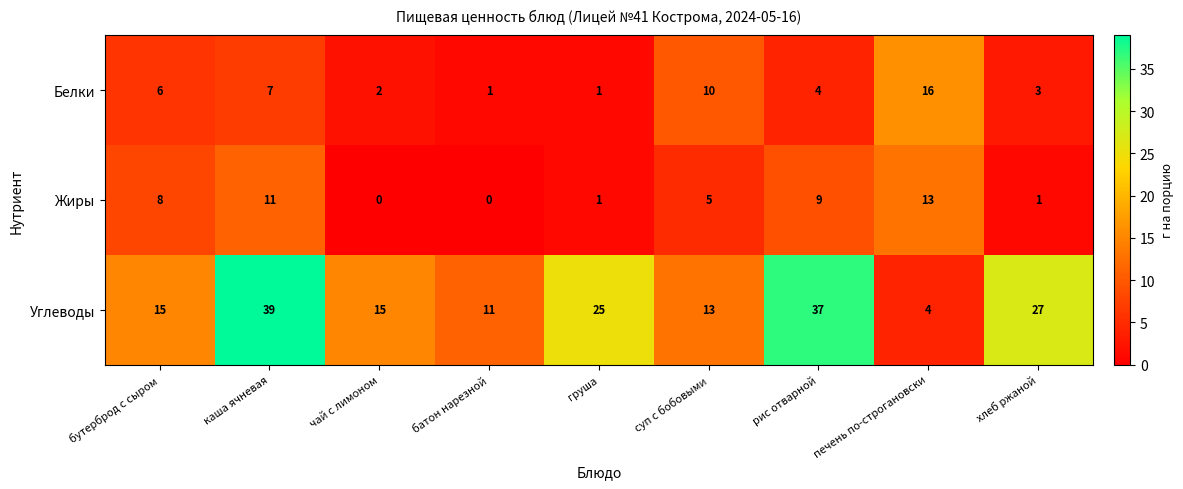

At which label is Жиры closest to 6?

суп с бобовыми